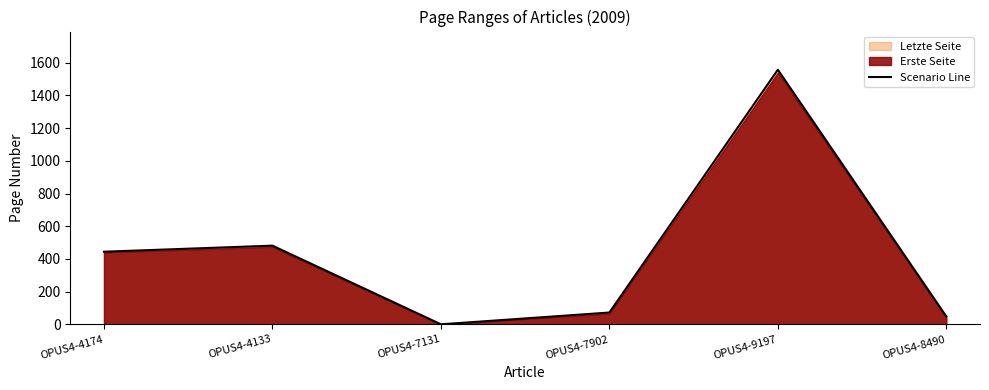

Rank the categories by value from highest to lowest.

OPUS4-9197, OPUS4-4133, OPUS4-4174, OPUS4-7902, OPUS4-8490, OPUS4-7131